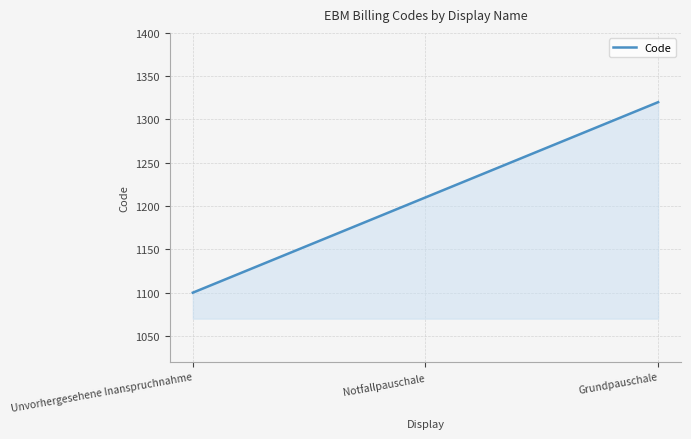

Count the values in the range 1100 to 1320.

3